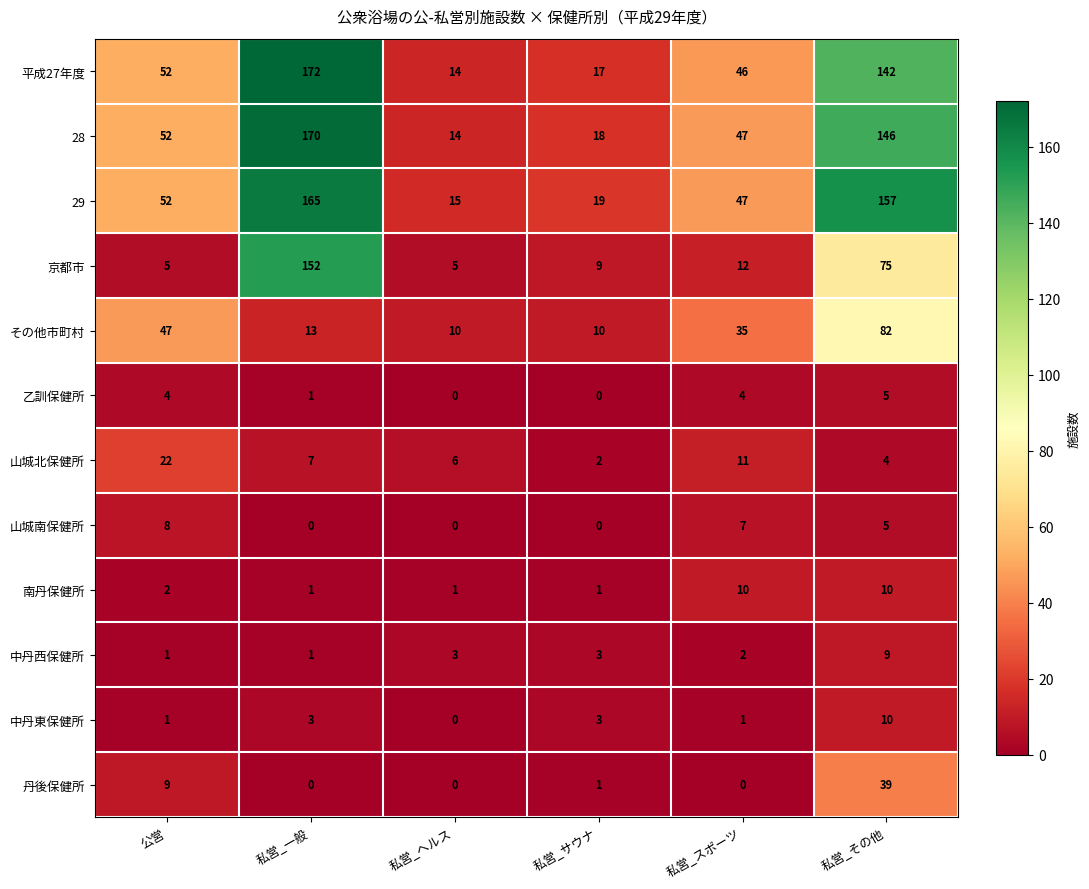

How many data points does each series have?

6